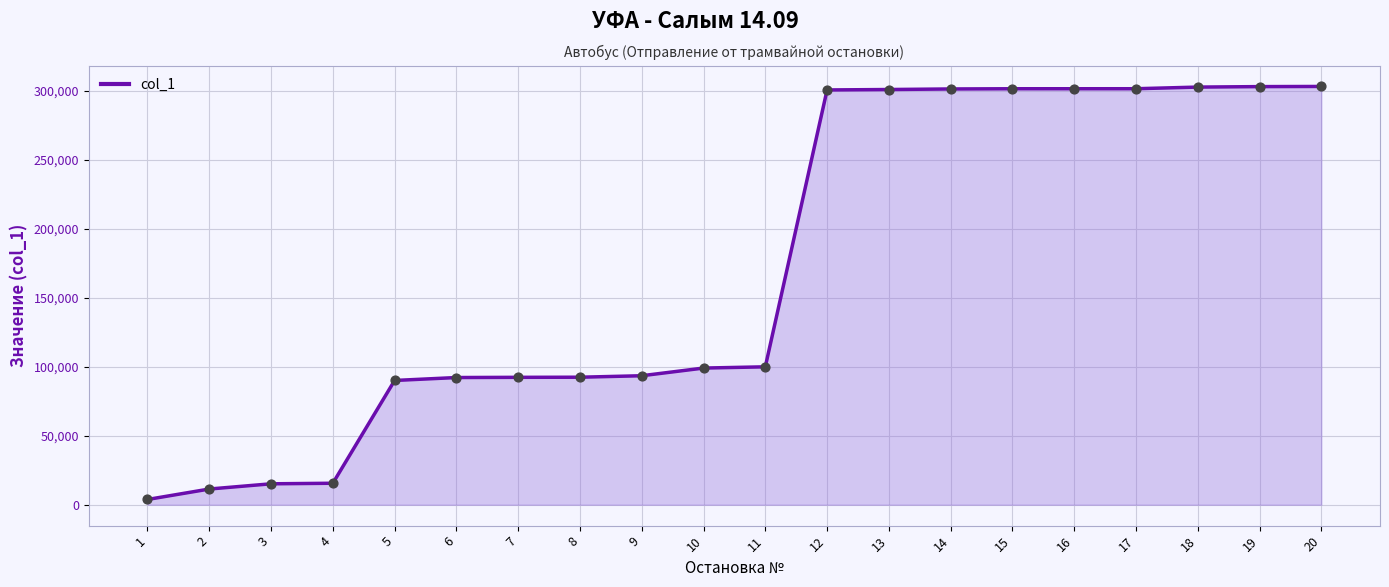

What is the change in value from 2 to 6?

+80814